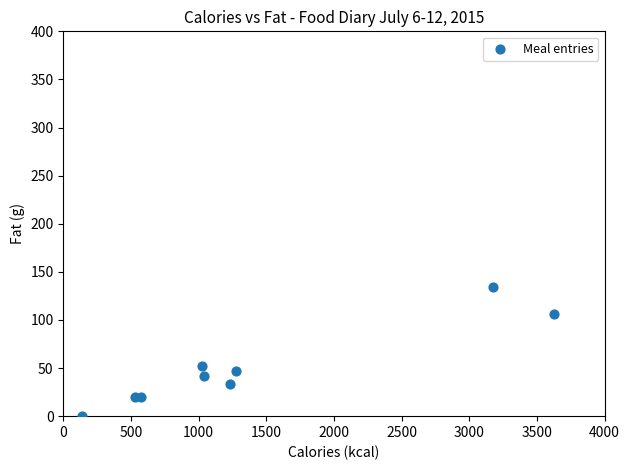

What is the range of X values (max minus min)?

3488.0